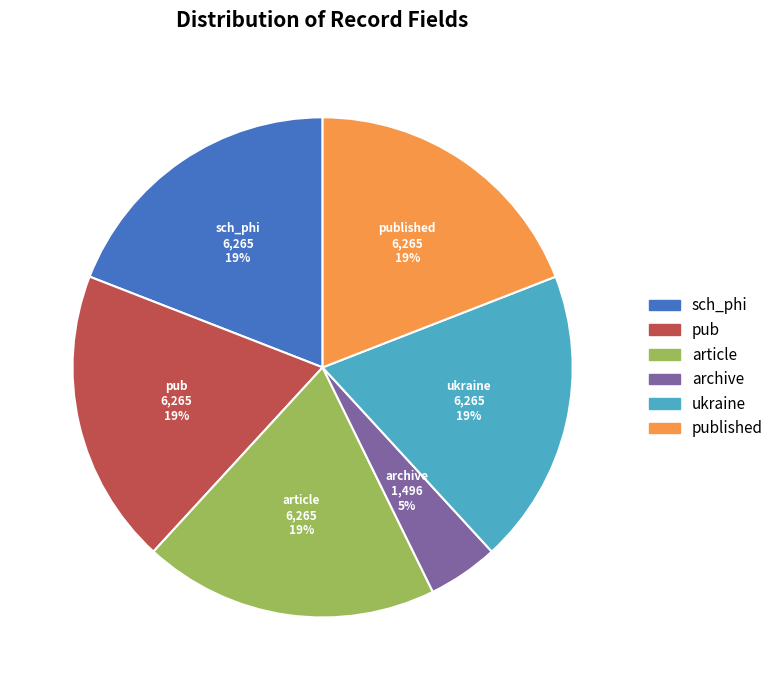

What is the smallest slice in the pie chart?

archive